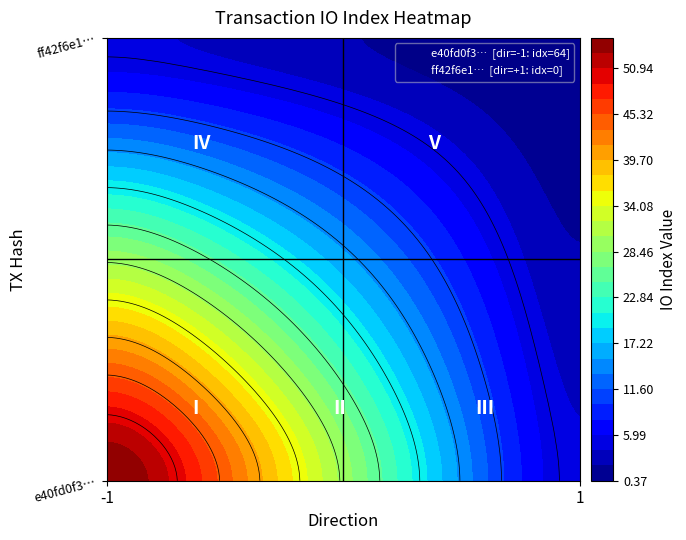

Which series has the widest spread of values?

e40fd0f3c6378d4c465af20056c5120a6658f54